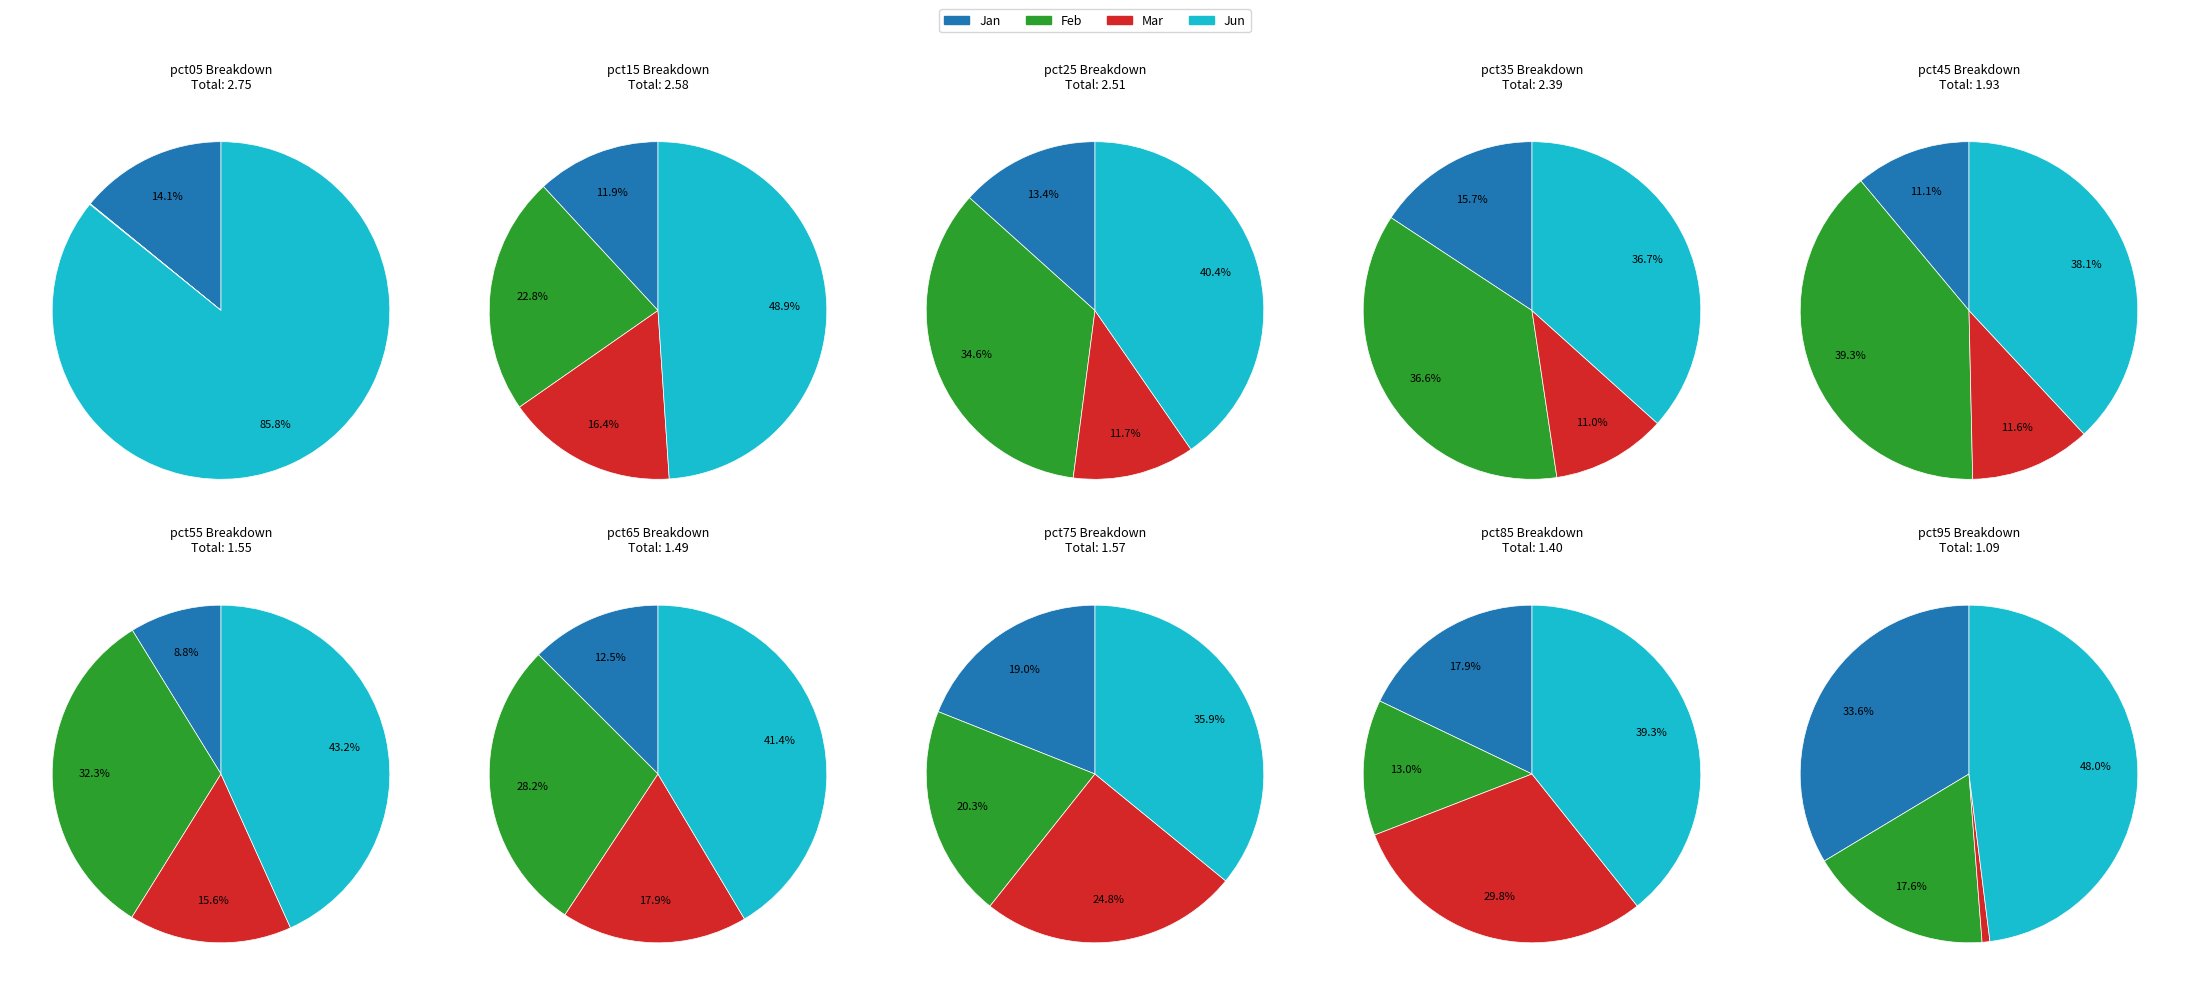

Is it true that pct05 is 5% of the pie?

False